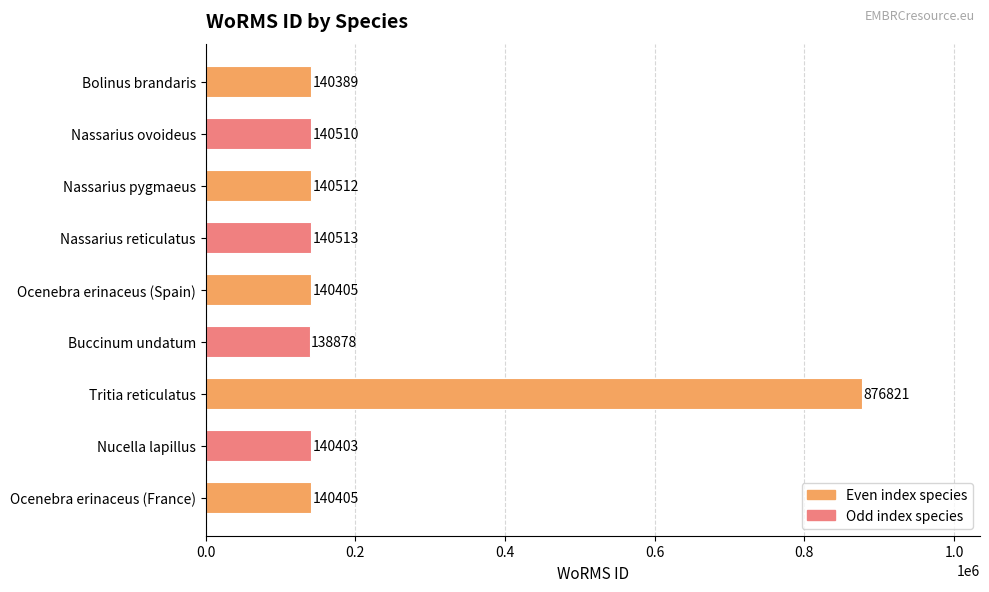

What is the value of the 3rd bar from the top?

140512